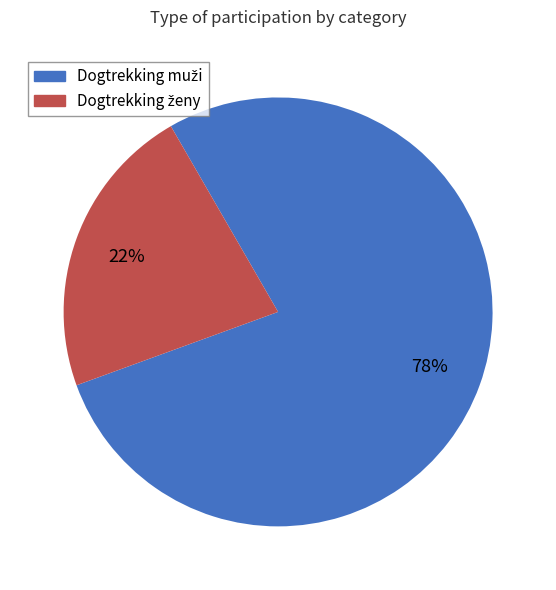

How many segments does this pie chart have?

2